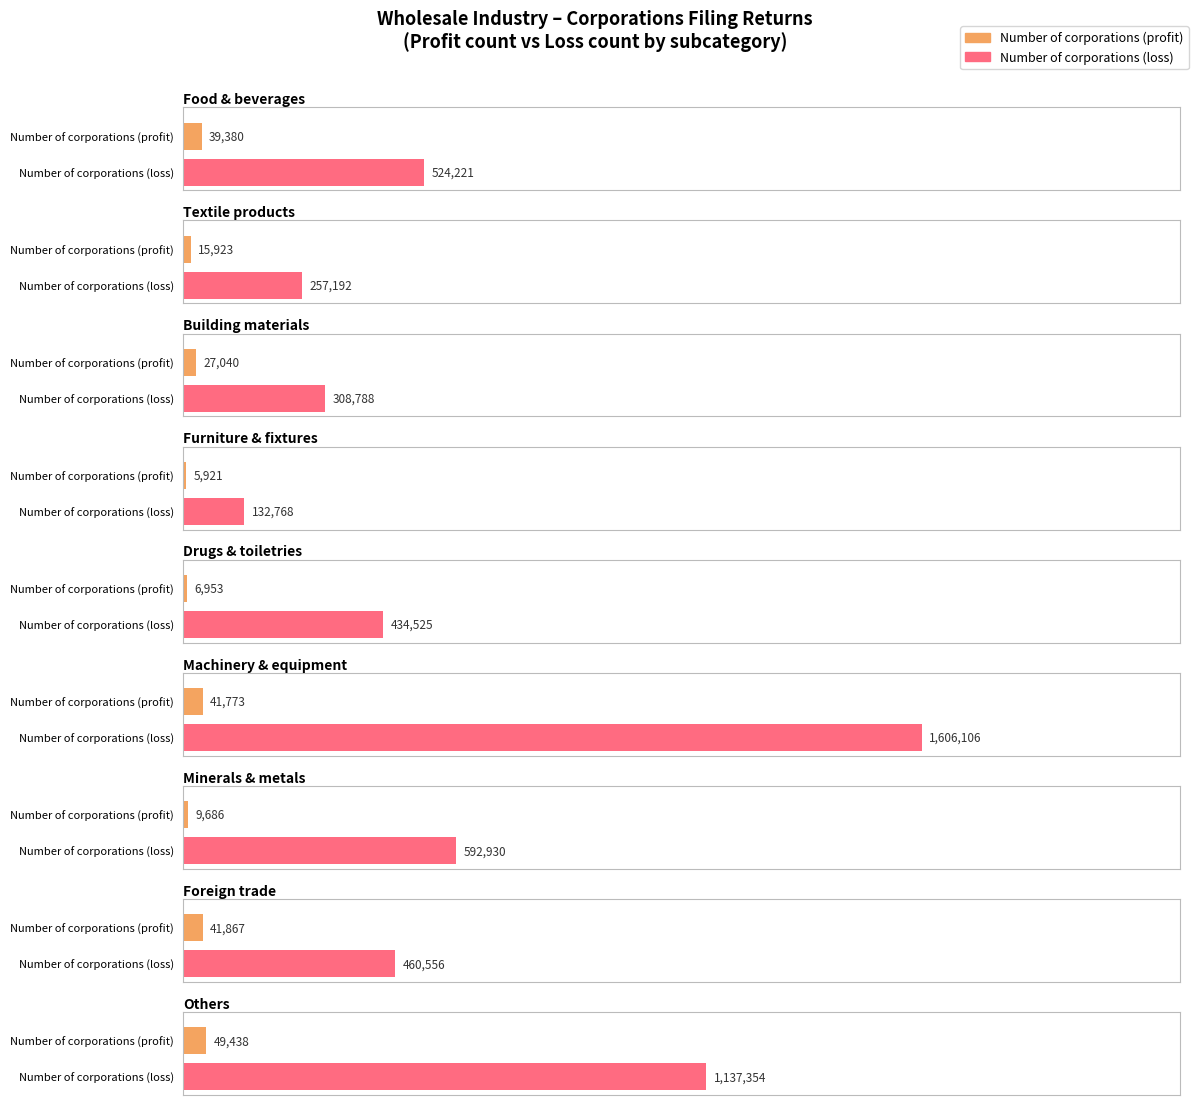

What is the difference between the maximum and minimum values in the Number of corporations (profit) series?

43517